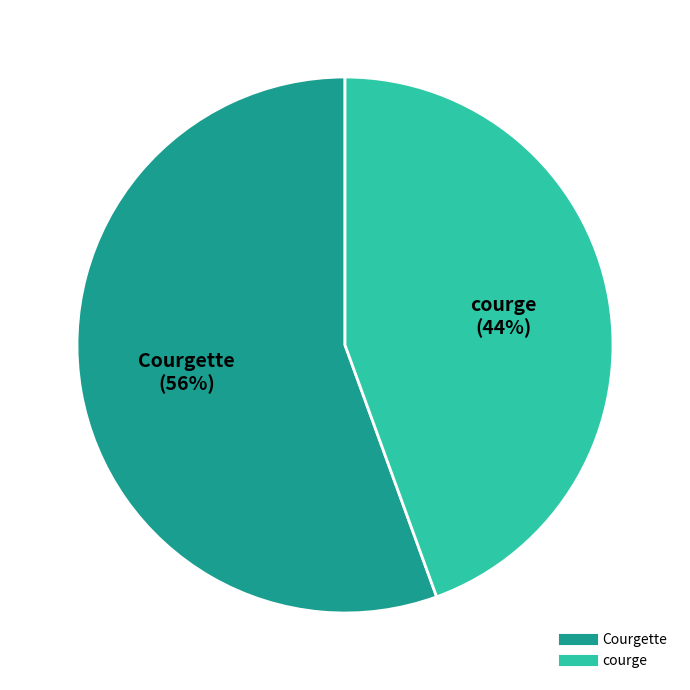

How many segments does this pie chart have?

2